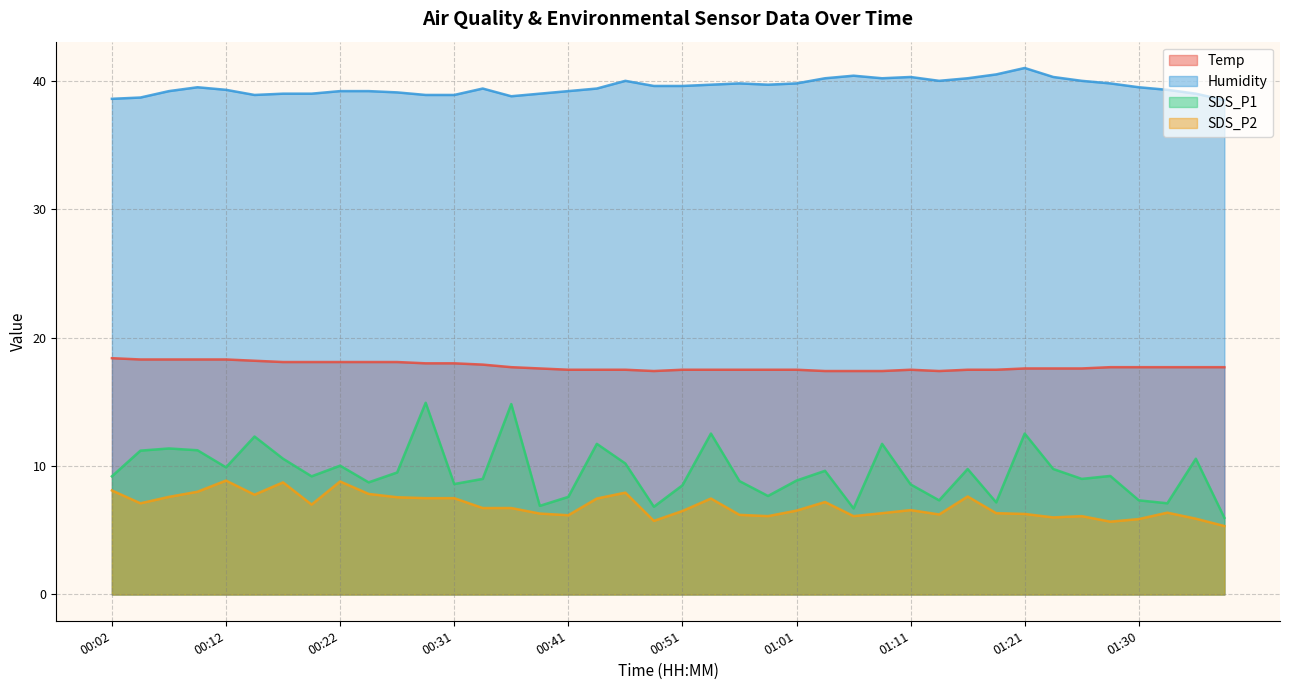

At which label is Temp closest to 17?

00:49